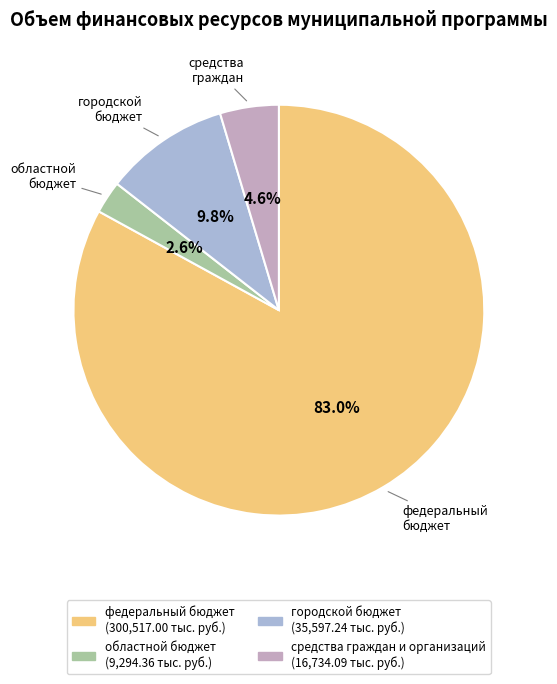

What percentage is the федеральный бюджет slice, to the nearest percent?

83%